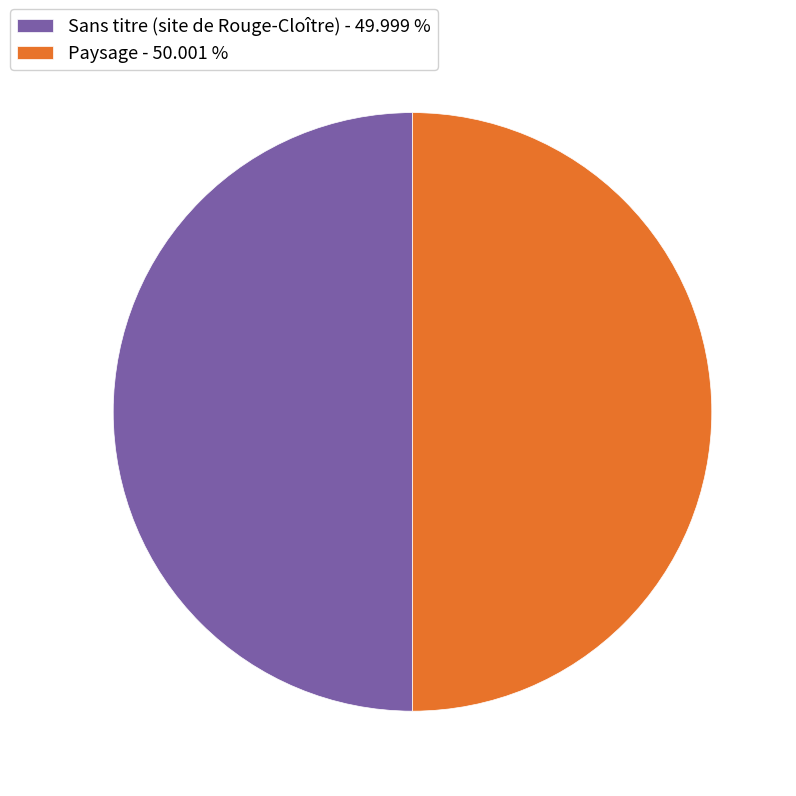

Approximately how many times larger is the value at Paysage - 50.001 % compared to Sans titre (site de Rouge-Cloître) - 49.999 %?

1.0